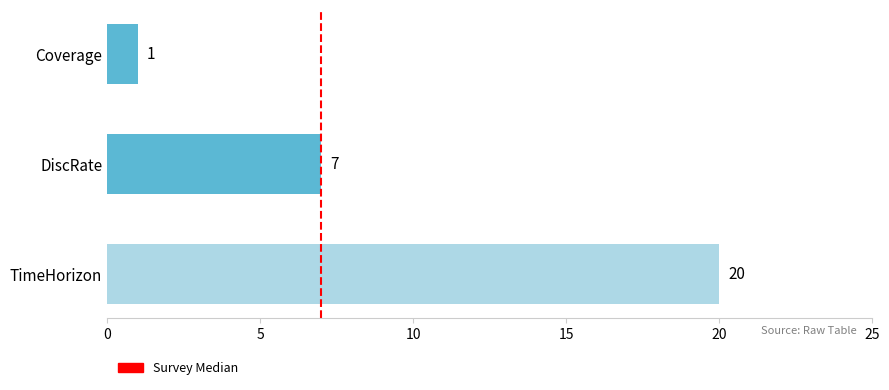

Does the chart contain stacked bars?

No